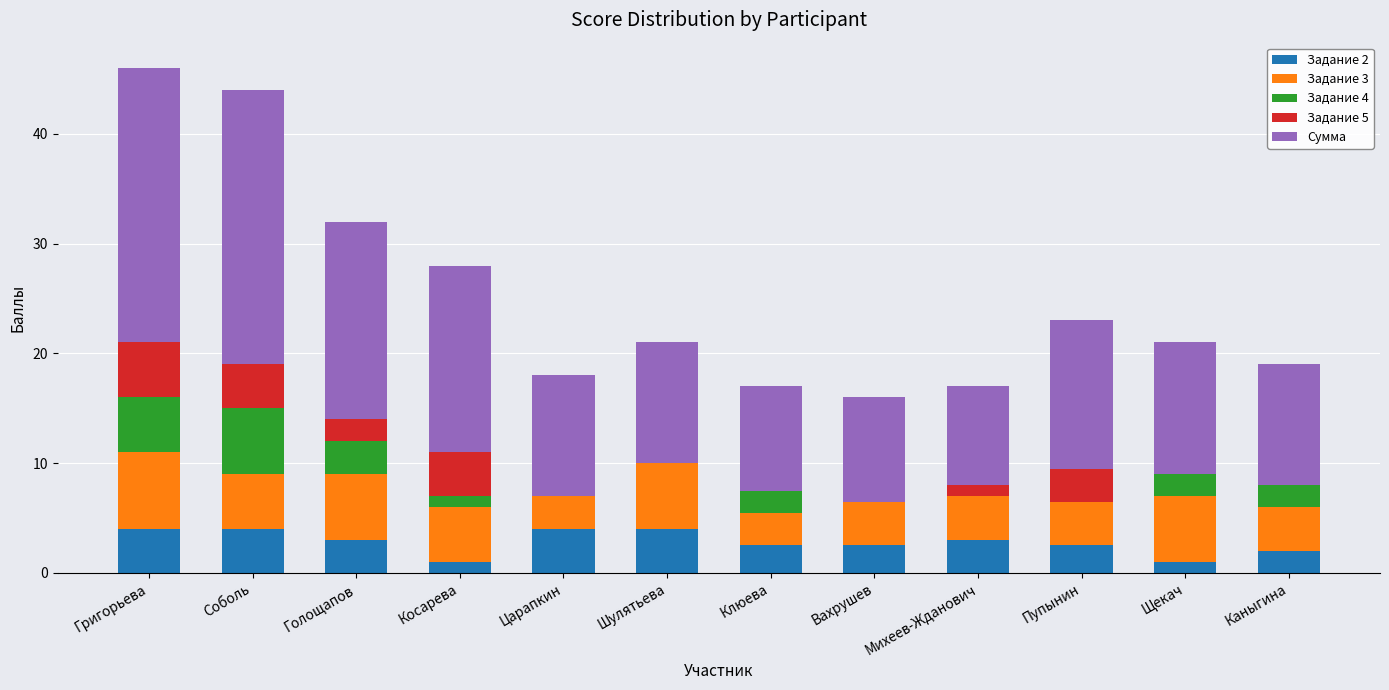

What is the sum of the Задание 2 values at Вахрушев and Шулятьева?

6.5